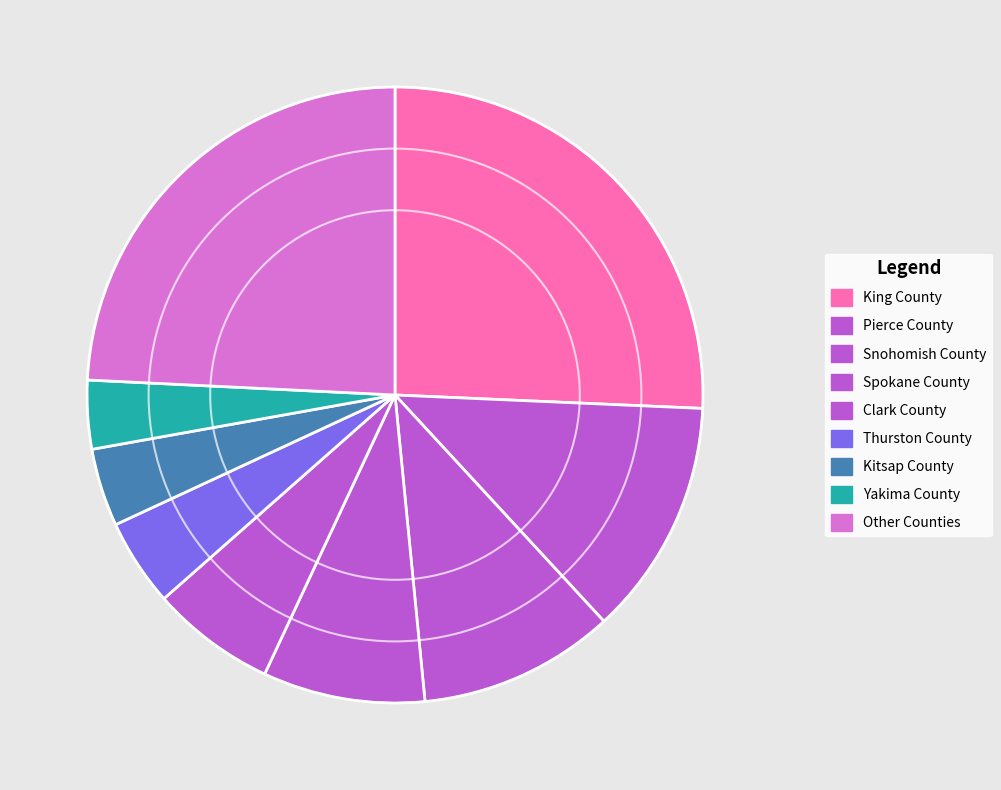

How many slices are in this pie chart?

9